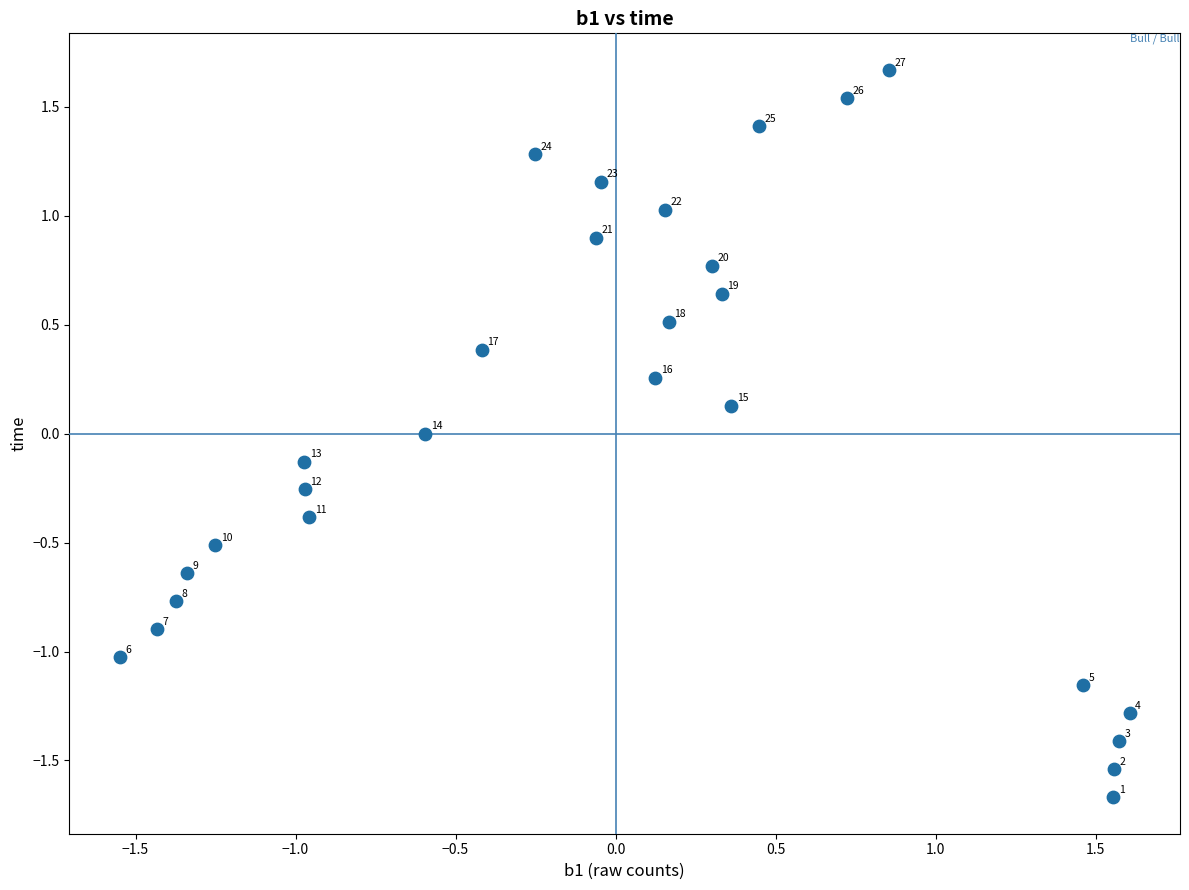

What is the range of Y values (max minus min)?

3.3